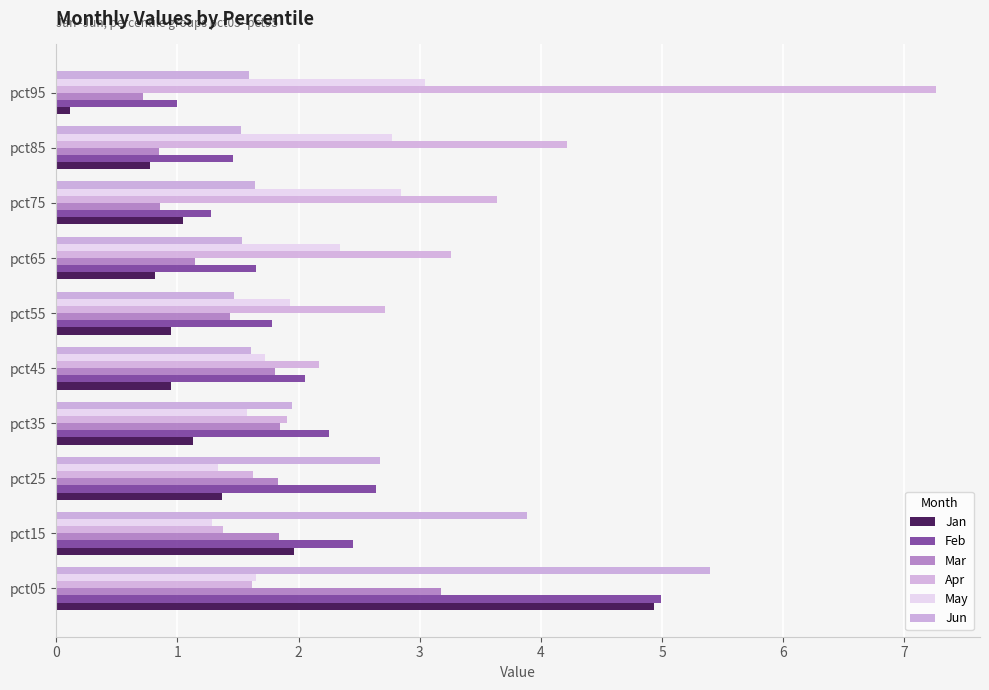

What is the difference between the second highest and second lowest values in the May series?

1.5